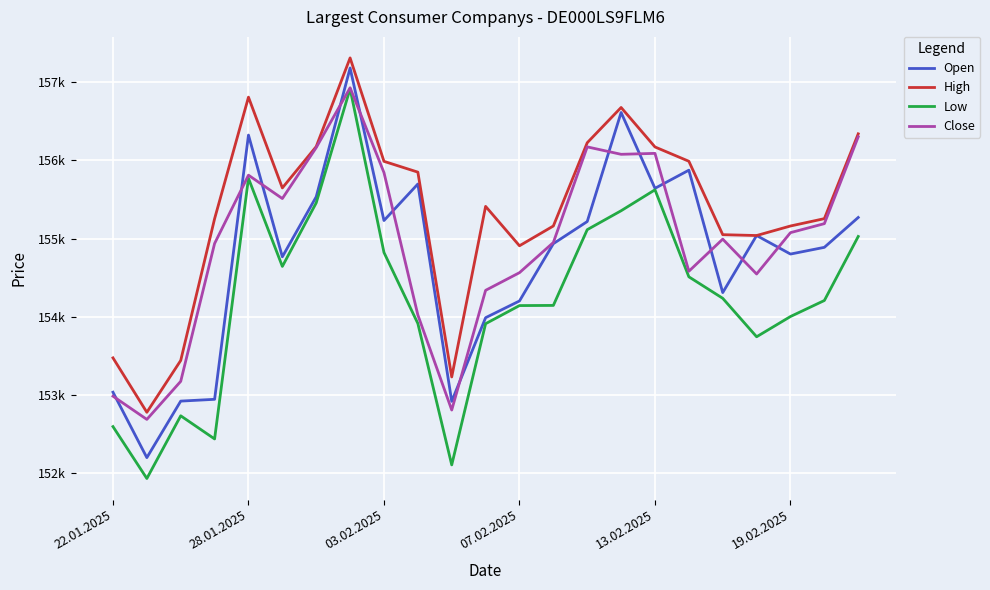

True or false: High has more than 2 points higher than both neighbors.

True